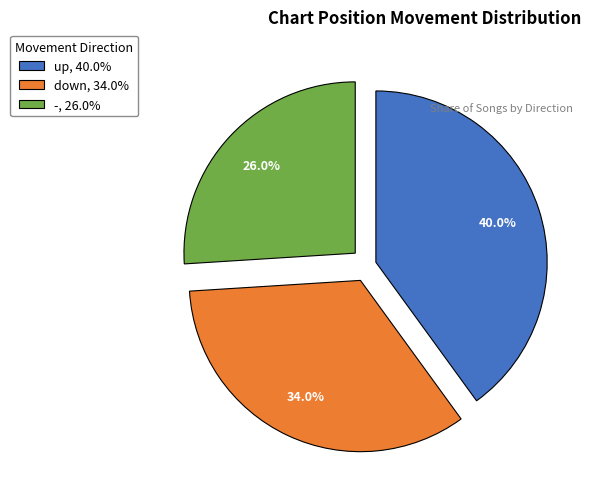

Is it true that - is 19% of the pie?

False